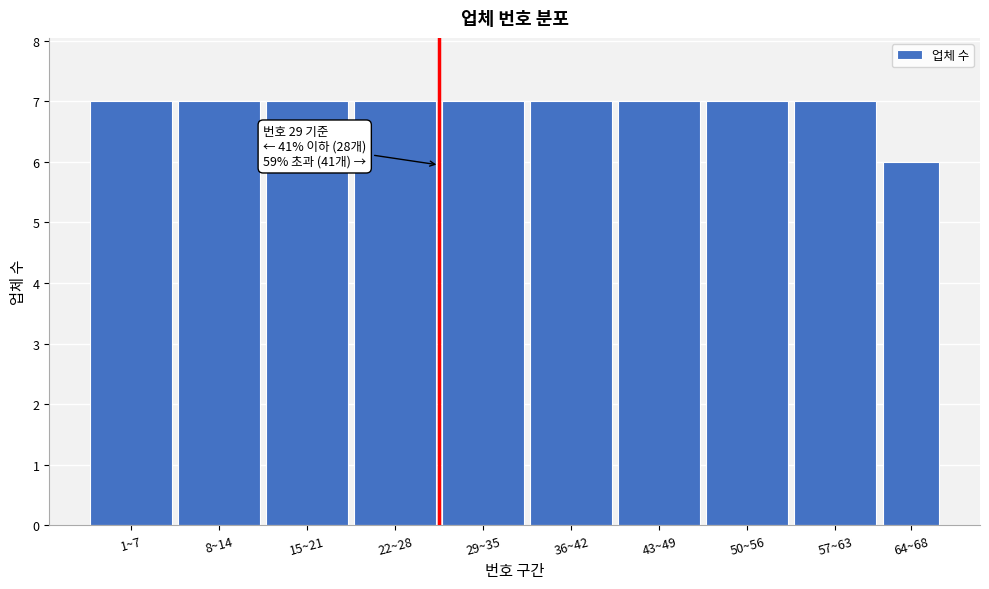

Reading left to right, list all the values displayed in this chart.

7	7	7	7	7	7	7	7	7	6